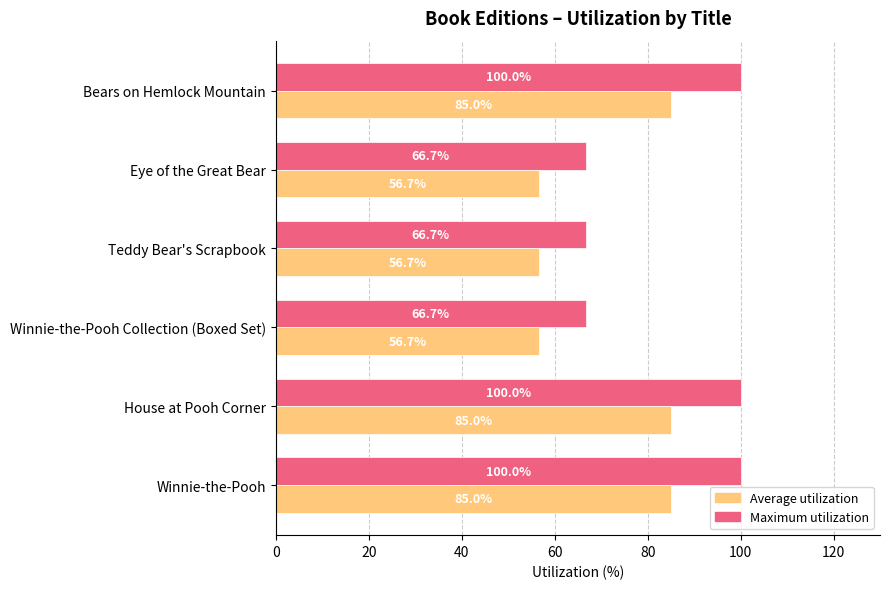

What is the spread (max minus min) of values at Winnie-the-Pooh?

15.0